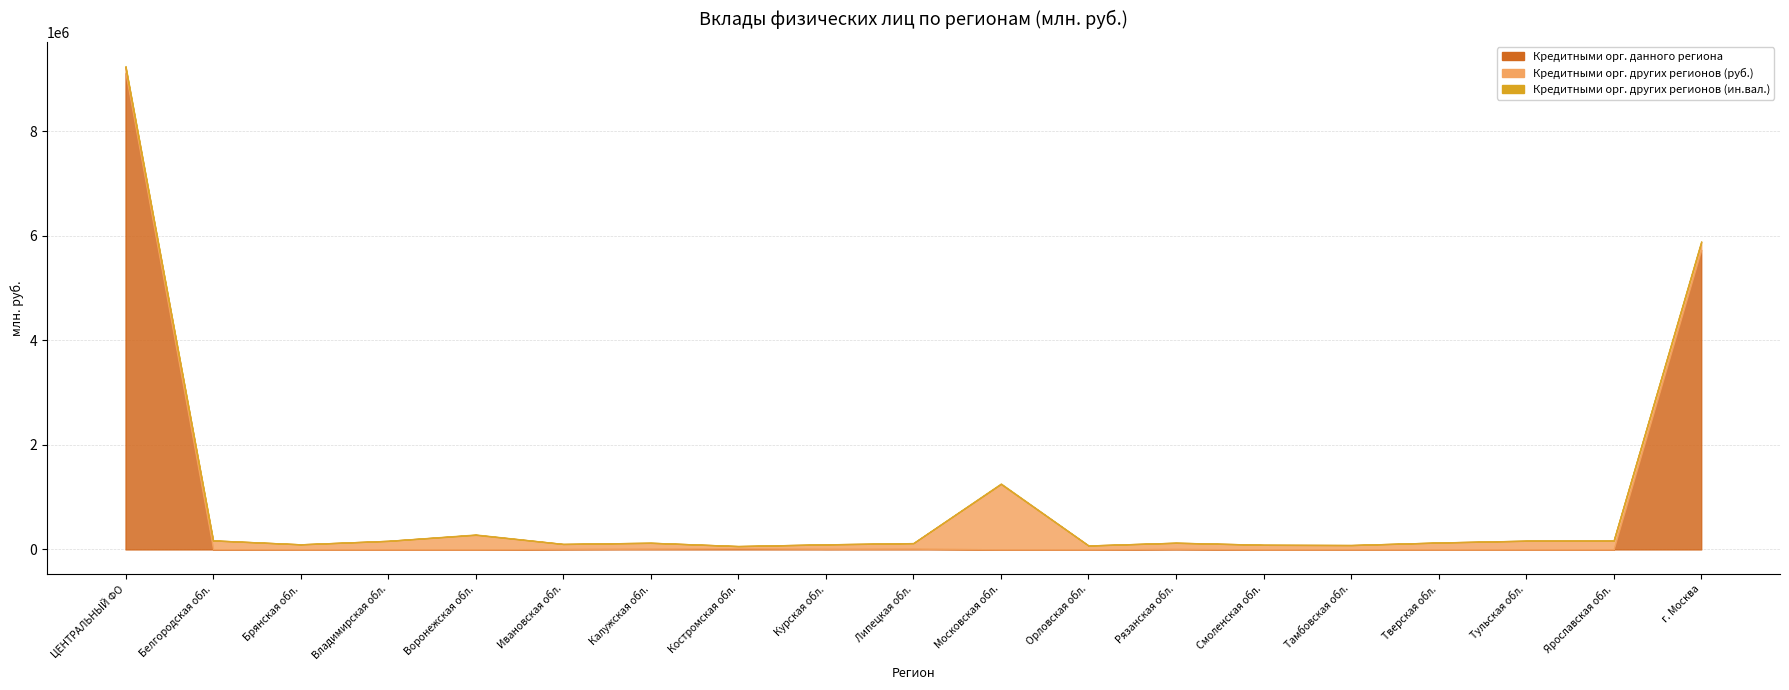

What is the total value across all series at 6?

128014